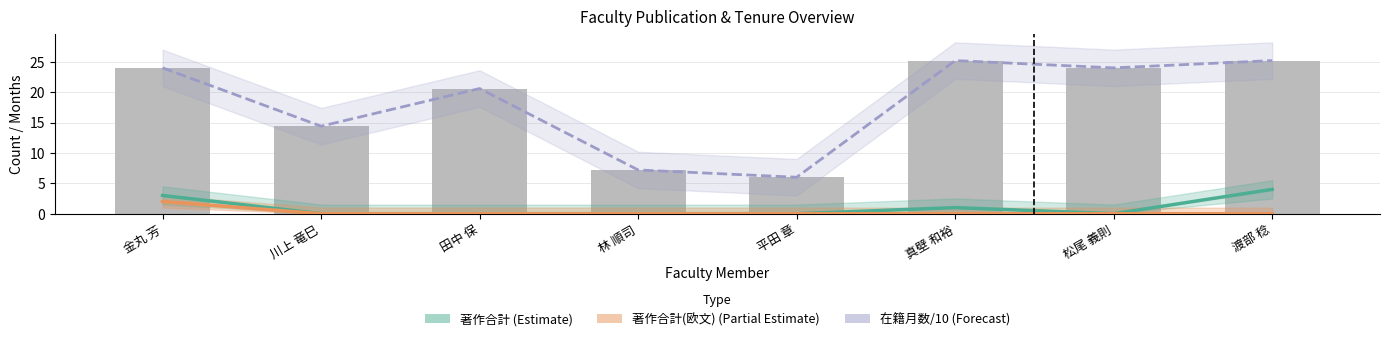

Rank the categories by 在籍月数/10 (Forecast) value from lowest to highest.

平田 章, 林 順司, 川上 竜巳, 田中 保, 金丸 芳, 松尾 義則, 真壁 和裕, 渡部 稔